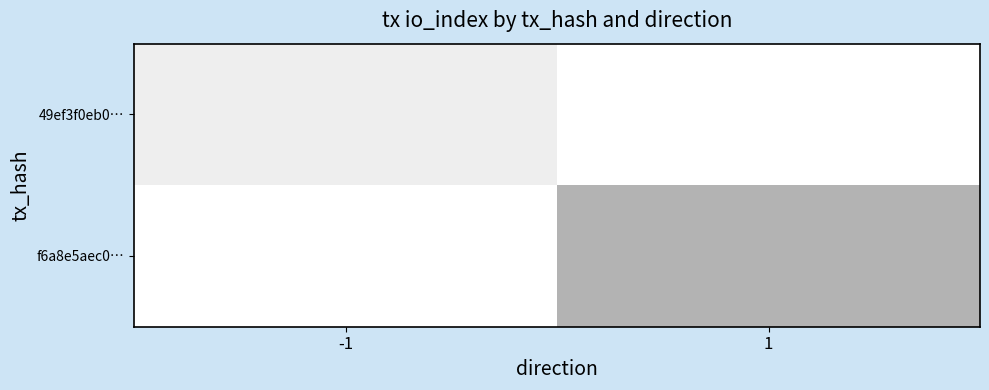

Which series has the largest total across all categories?

49ef3f0eb0…